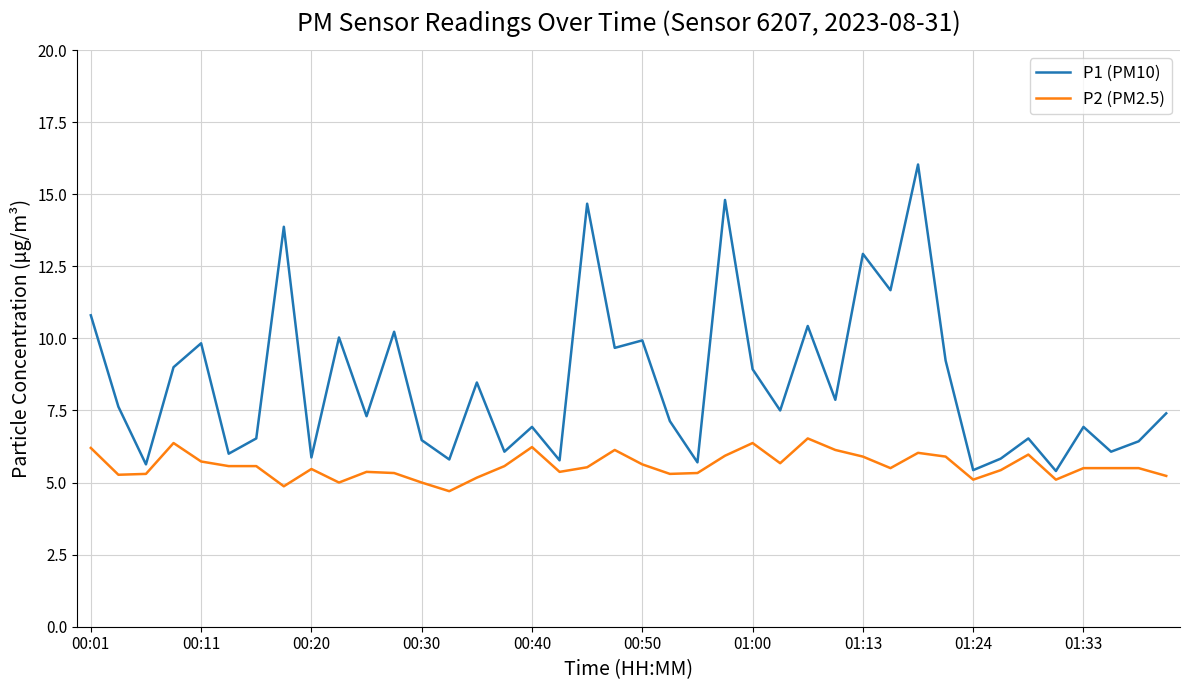

Which series has the widest spread of values?

P1 (PM10)